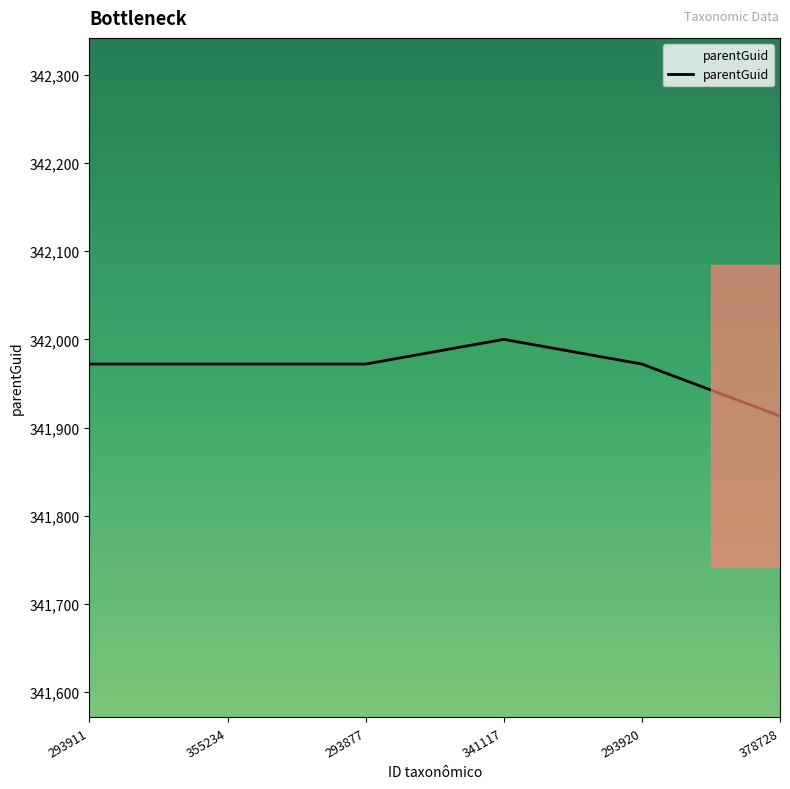

What is the smallest value displayed?

341913